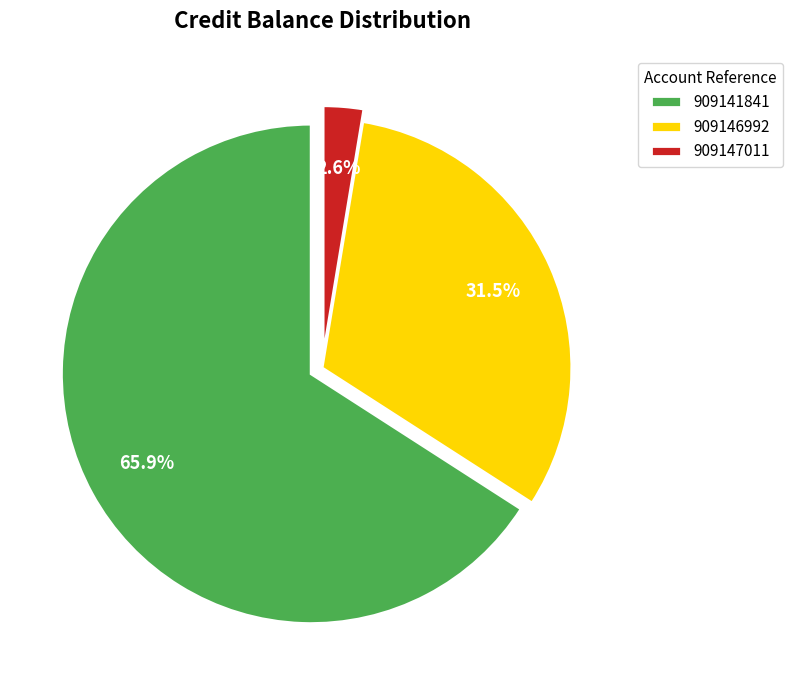

To the nearest percent, what is the difference between the largest and smallest slice percentages?

63%